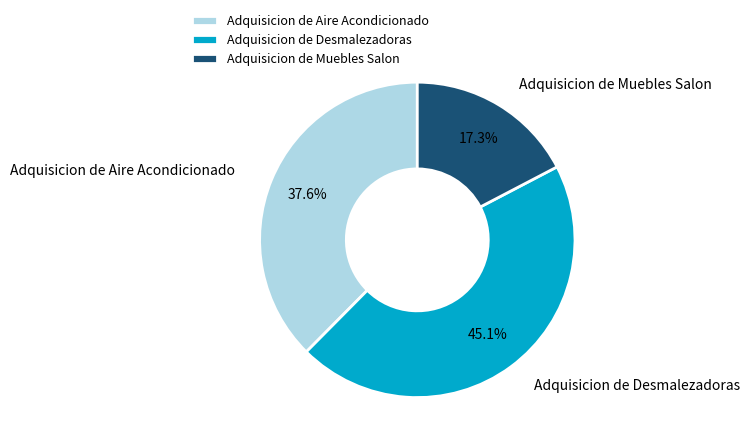

Approximately how many times larger is the value at Adquisicion de Muebles Salon compared to Adquisicion de Desmalezadoras?

0.4